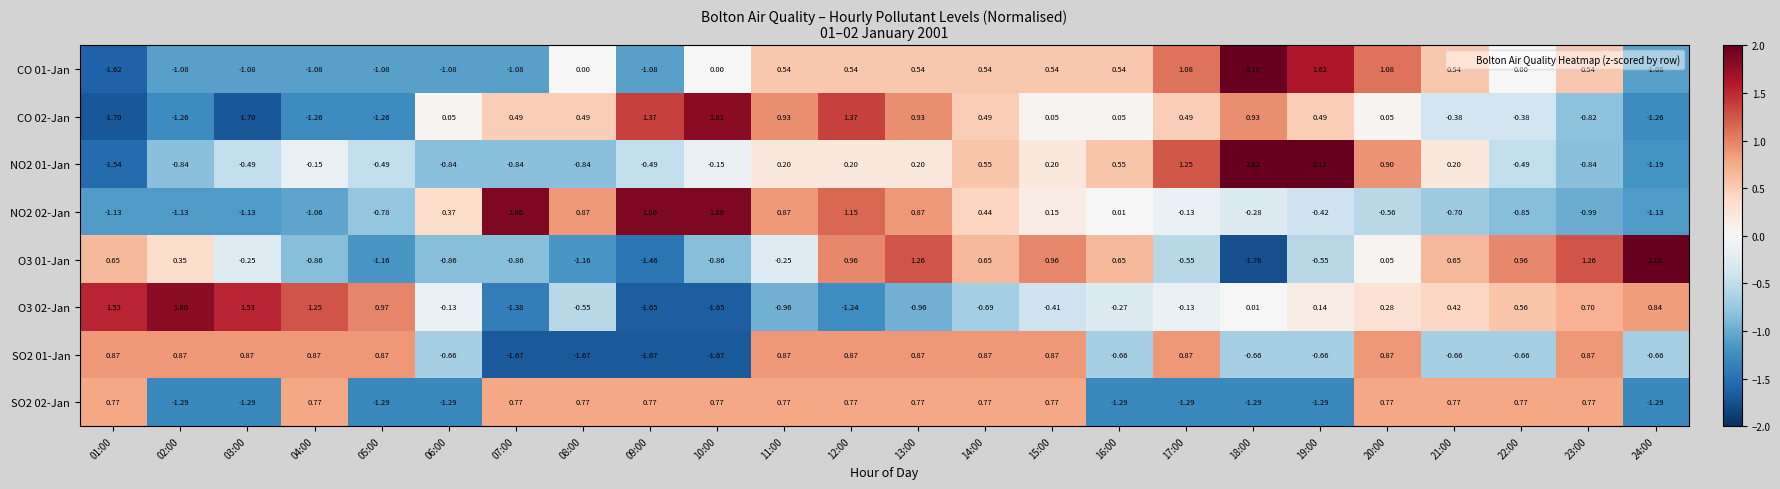

Is the value of NO2 01-Jan at 14:00 greater than the value of NO2 02-Jan at 17:00?

Yes